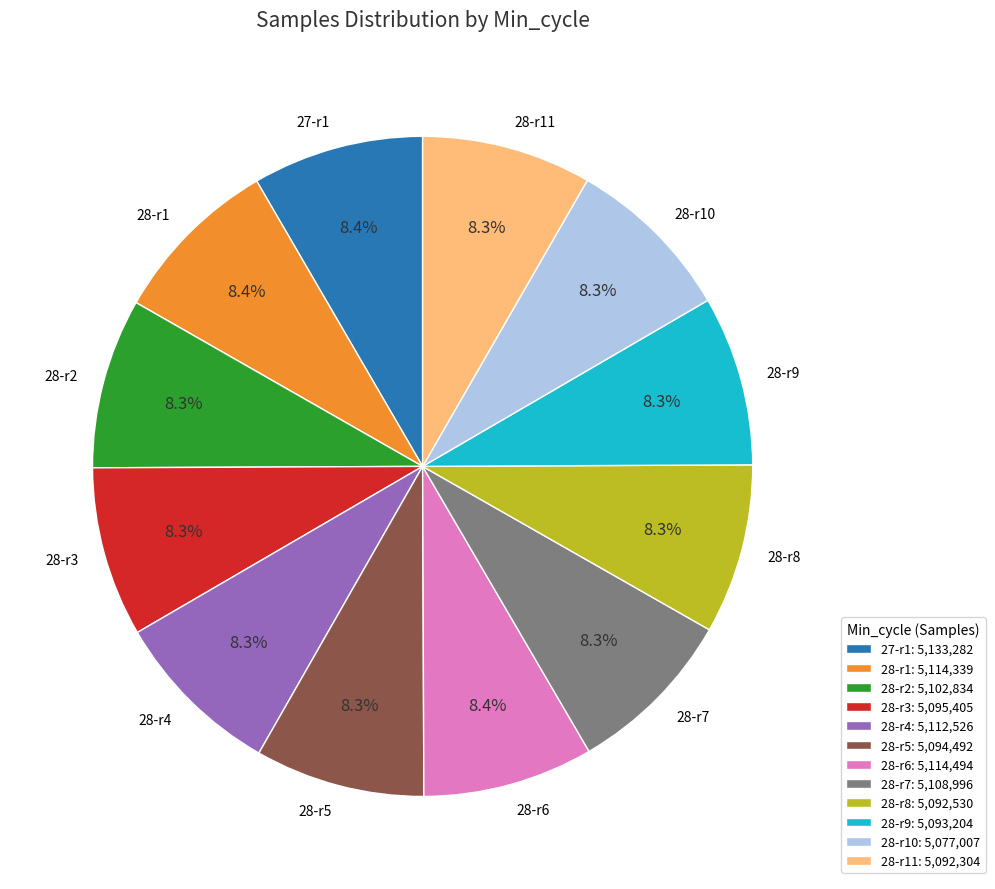

What is the ratio of the value at 28-r1 to the value at 27-r1?

1.0